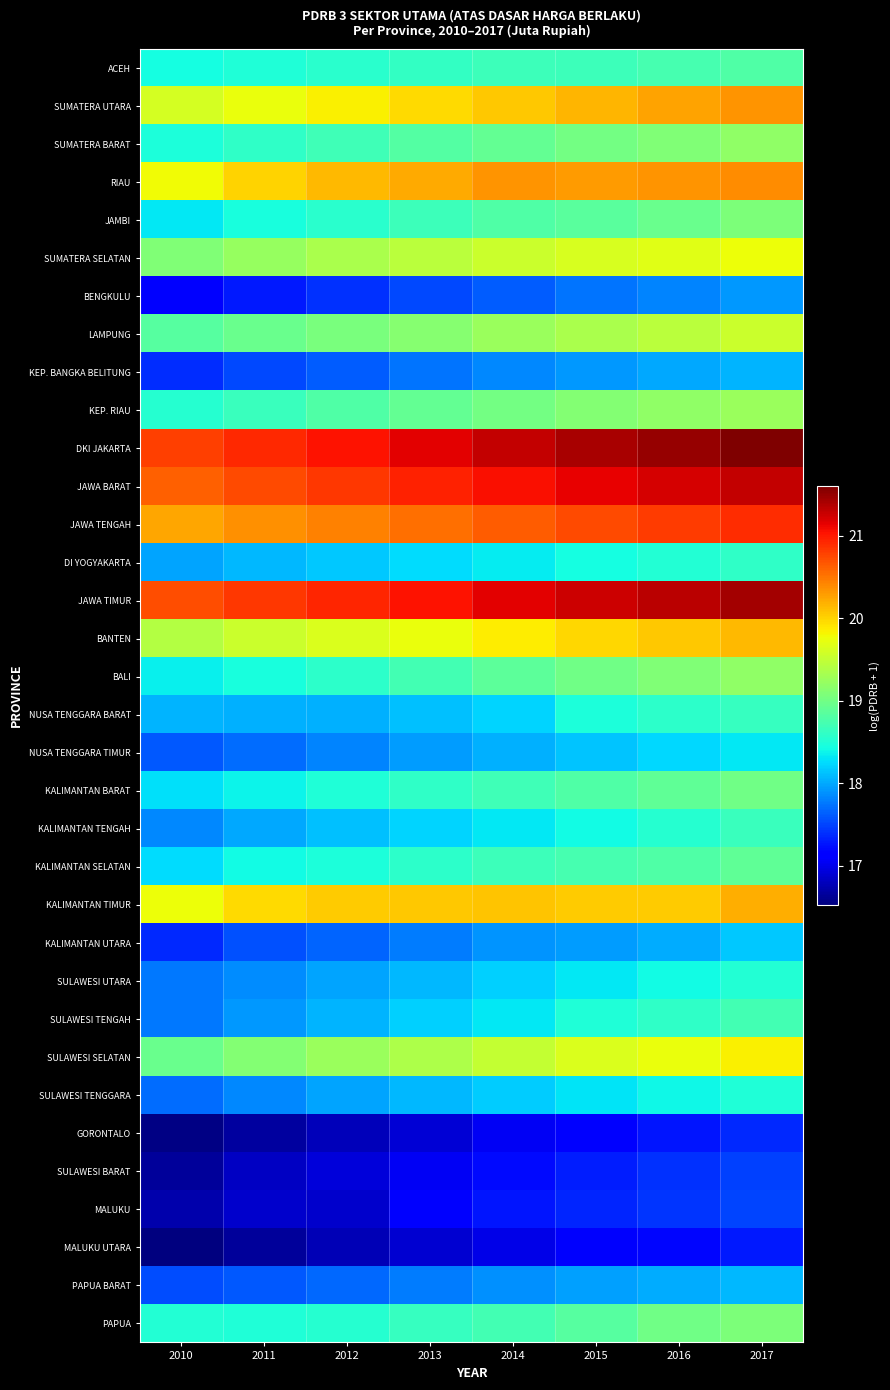

Which has a higher value, 2016 or 2015?

2016